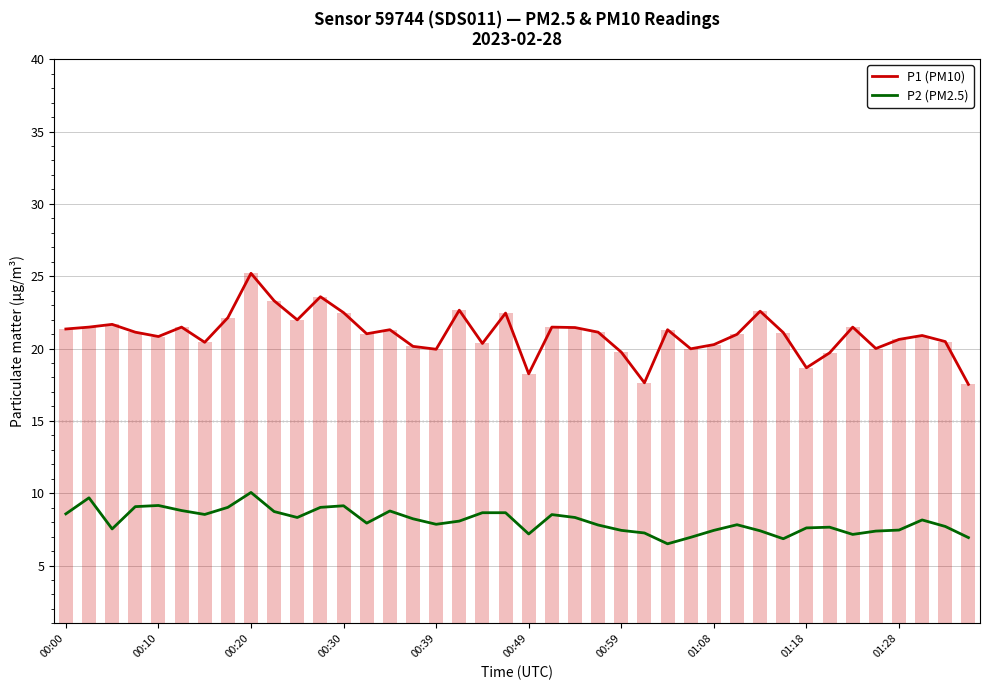

Is it true that P1 (PM10) equals 7.9 at 30?

False